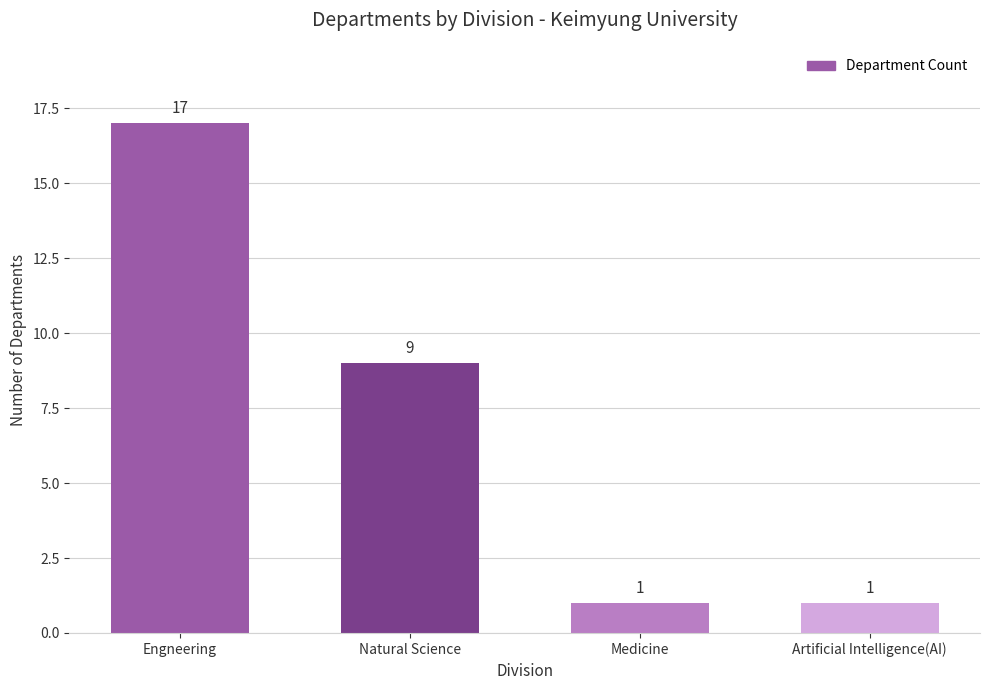

Reading left to right, what are all the values shown in this chart?

Engneering=17	Natural Science=9	Medicine=1	Artificial Intelligence(AI)=1